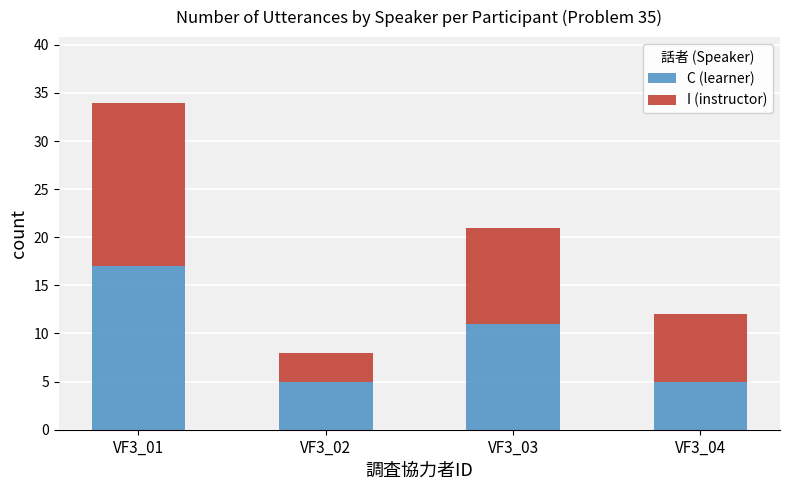

Which category has the highest value in the C (learner) series?

VF3_01